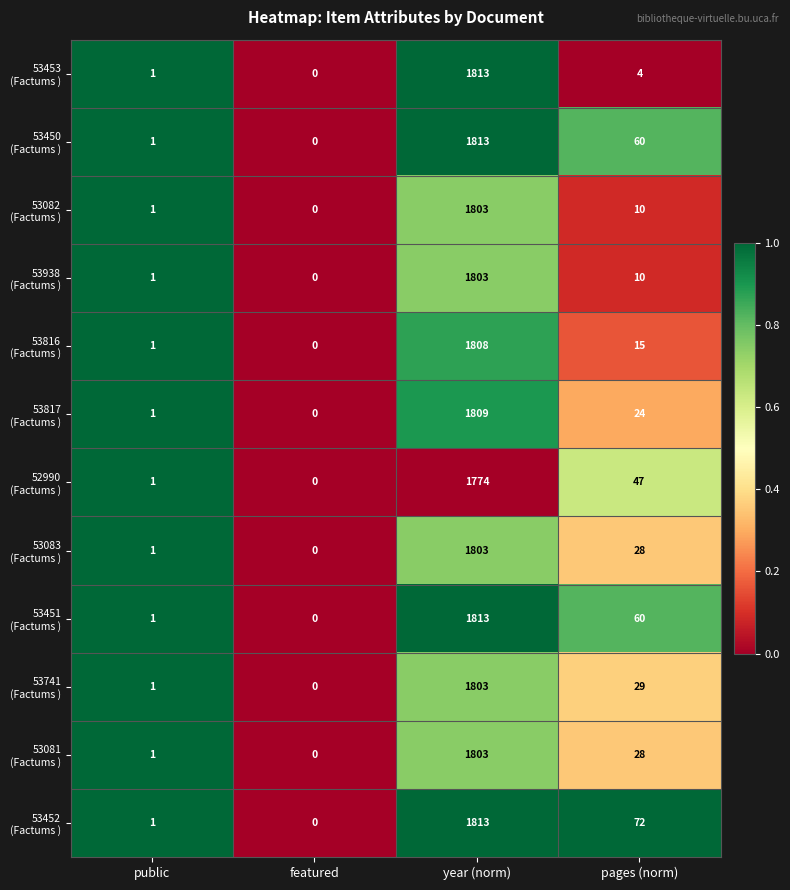

At which category is the sum across all series the highest?

year (norm)